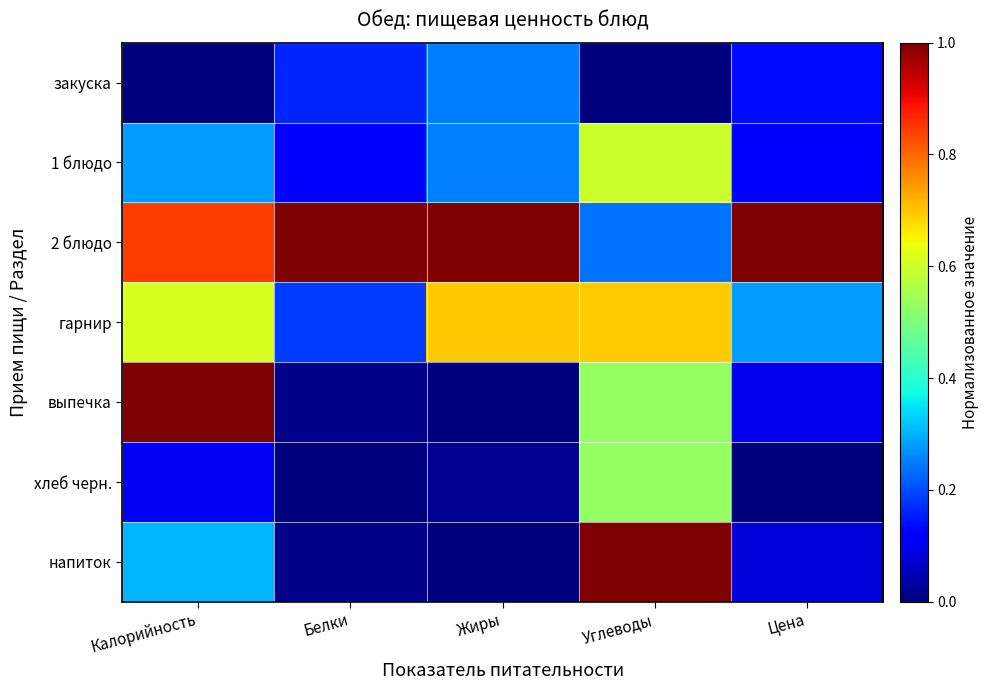

At which category is the sum across all series the highest?

Углеводы